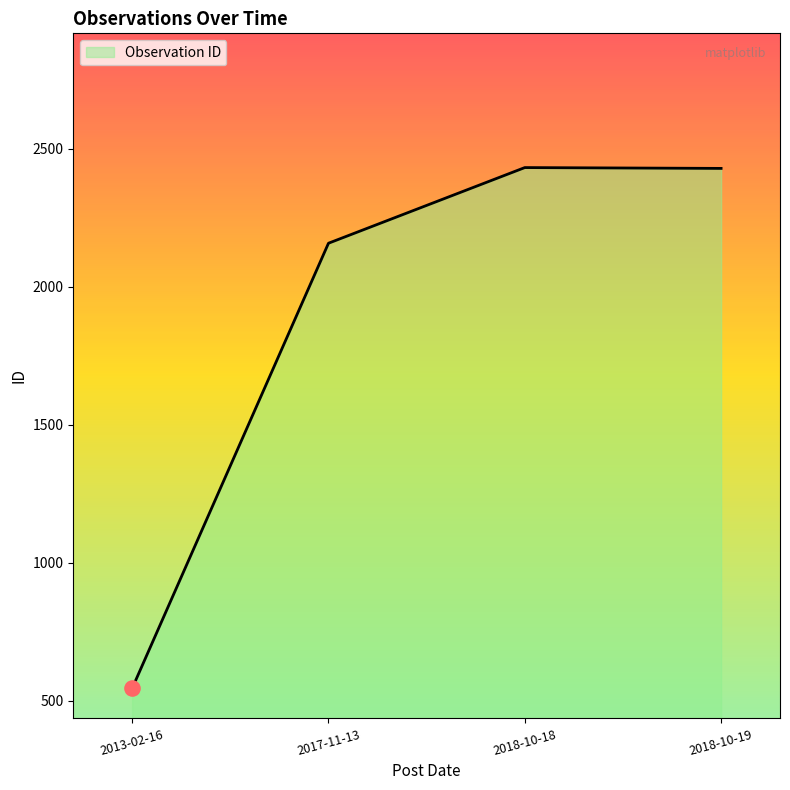

What is the ratio of the value at 2017-11-13 to the value at 2013-02-16?

4.0